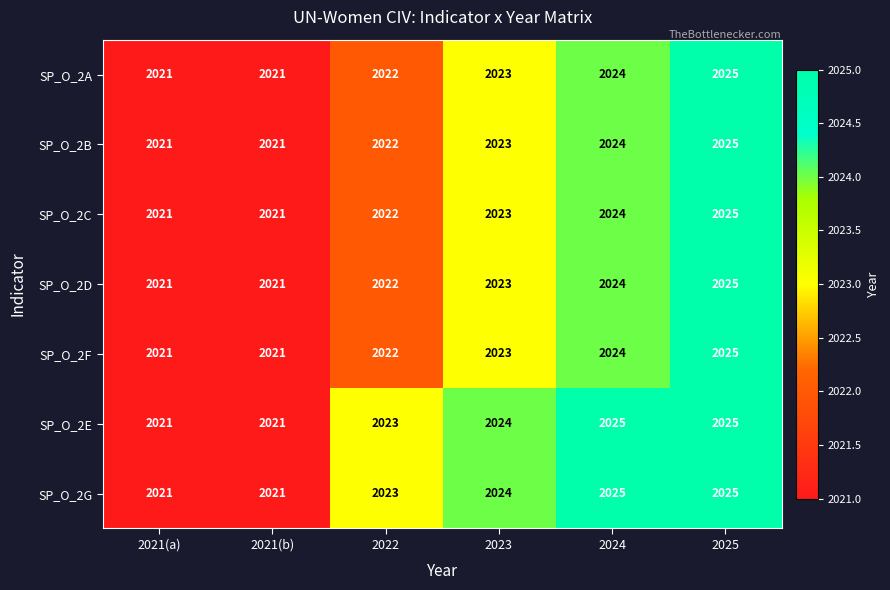

What is the lowest value of the SP_O_2D series?

2021